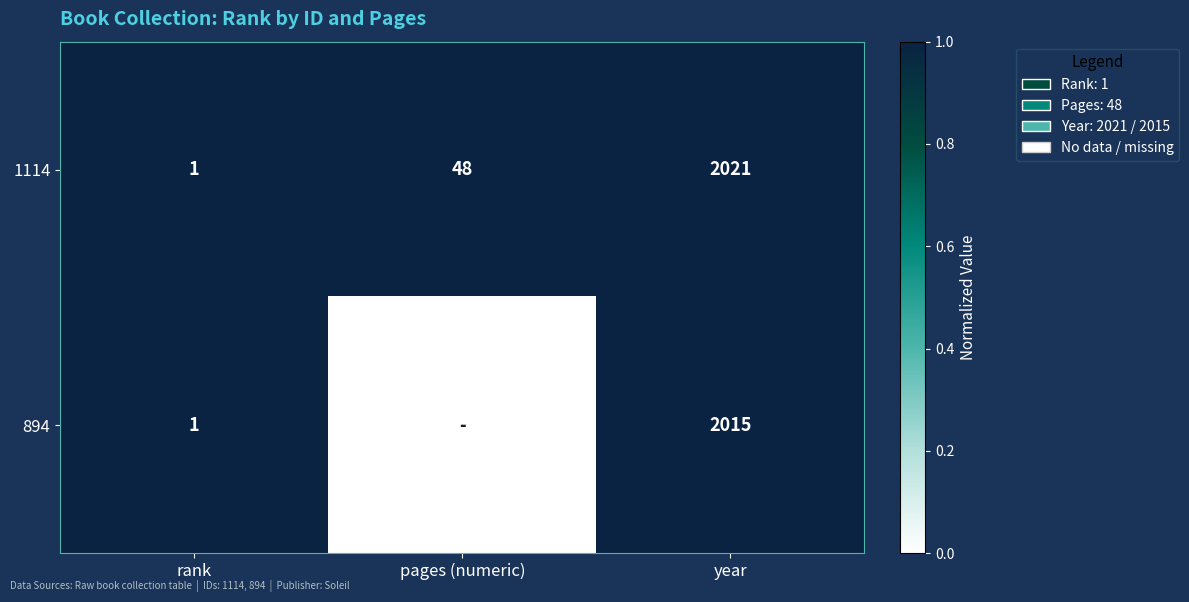

Which has a higher value, year or rank?

year